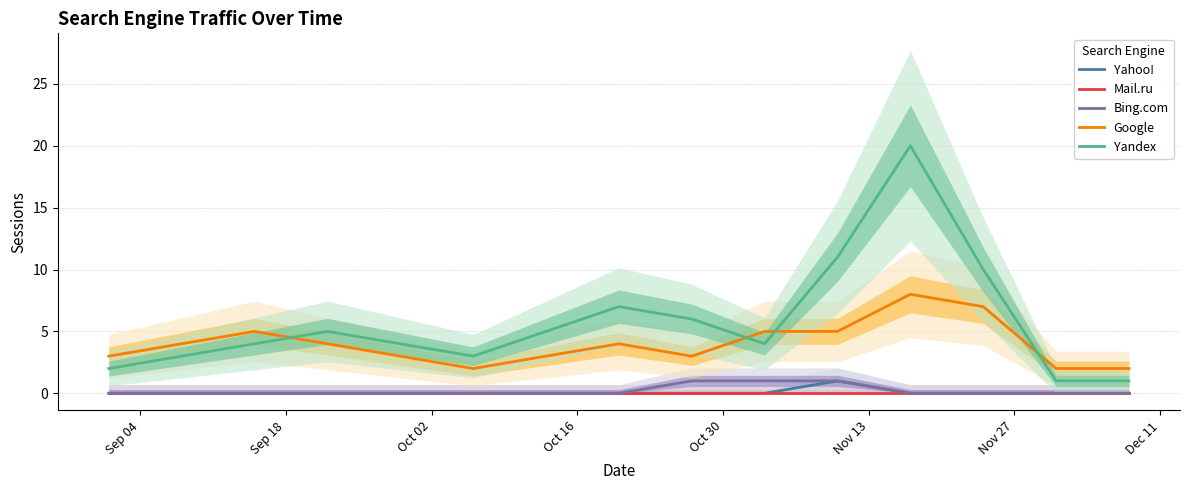

How many lines are shown in the chart?

5